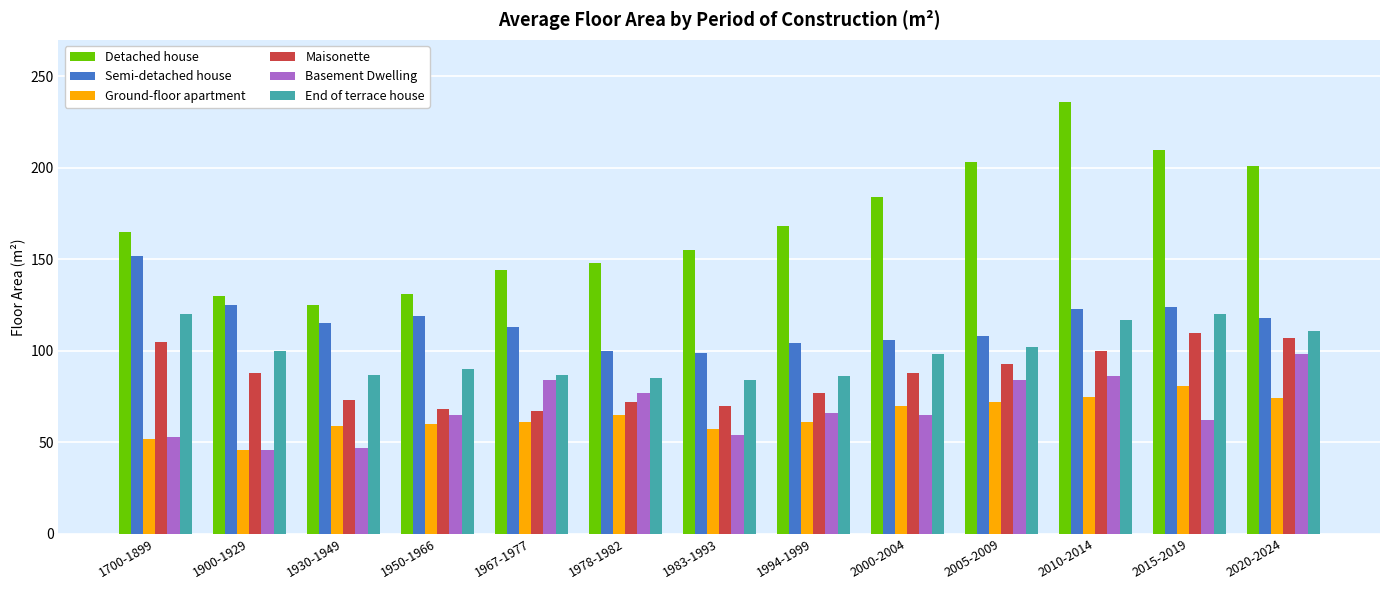

What is the average value of the Semi-detached house series?

116